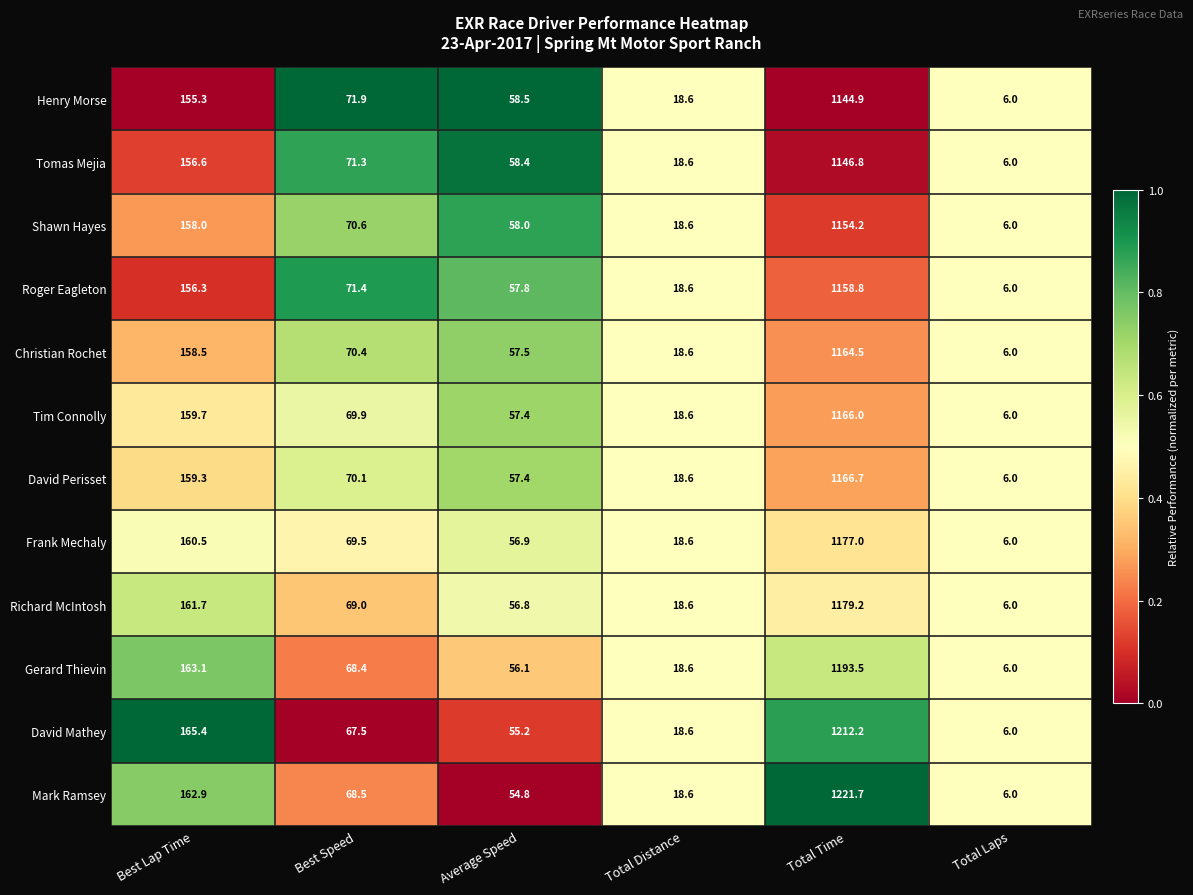

What is the difference between the maximum and second lowest values in the Mark Ramsey series?

1203.1